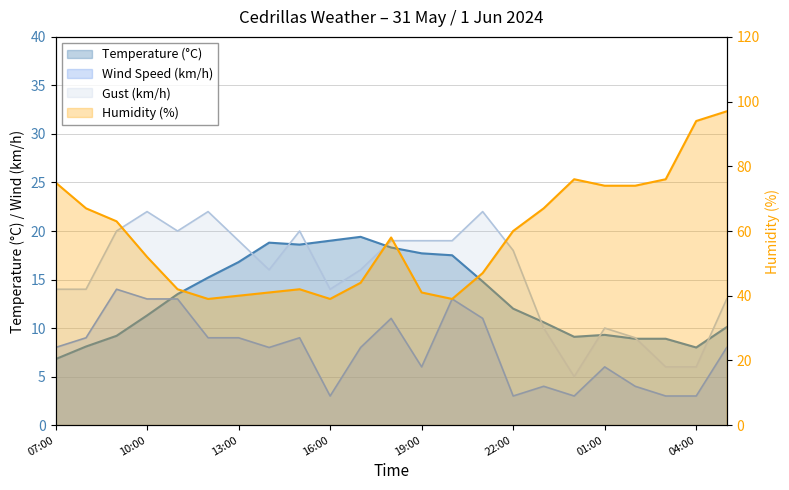

What is the value of the Temperature (°C) point at the 13th from the left?

17.7